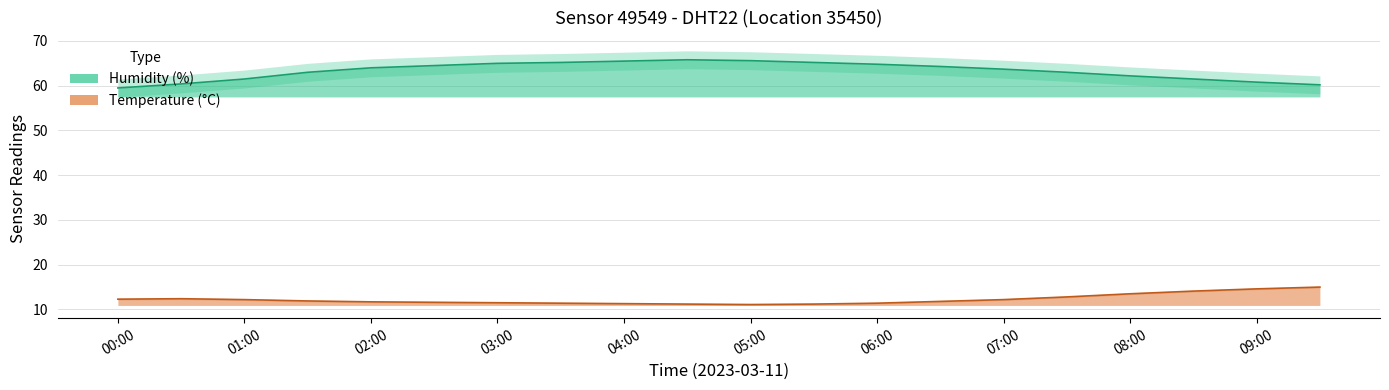

What is the label of the 2nd point from the right?

09:00